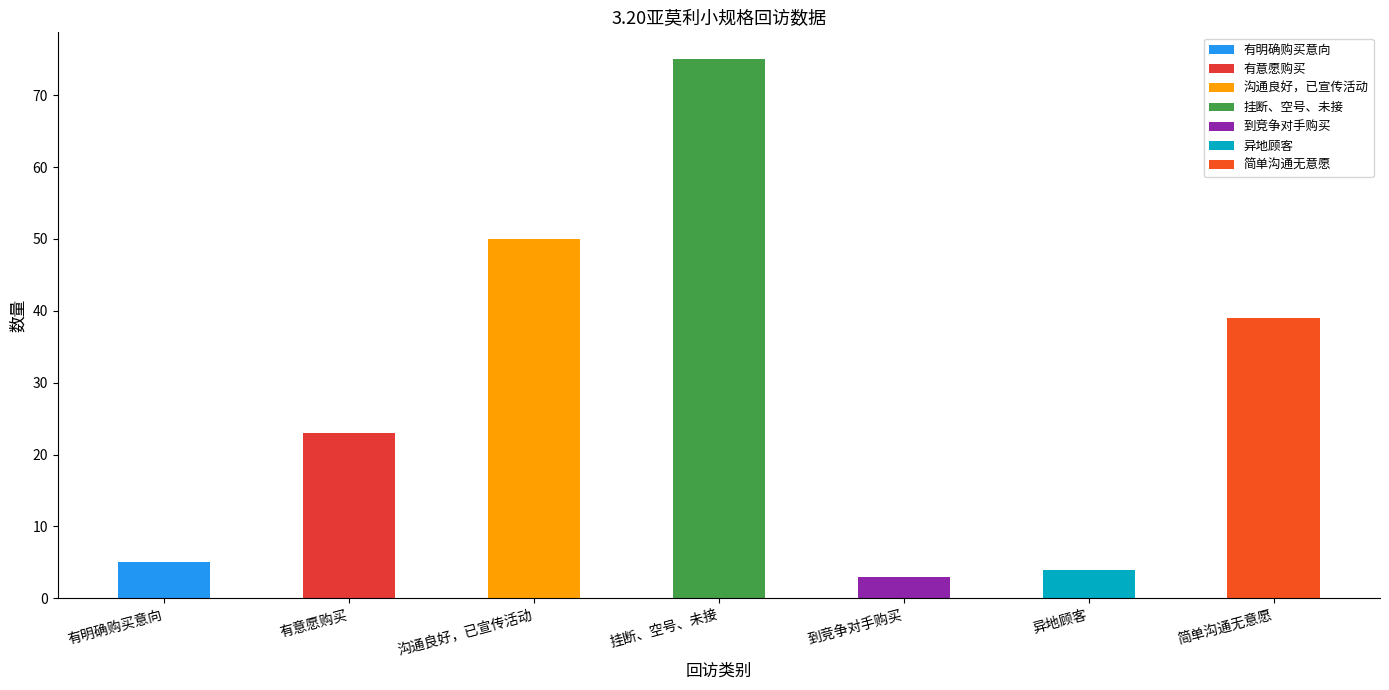

What is the difference between the maximum and minimum values?

72